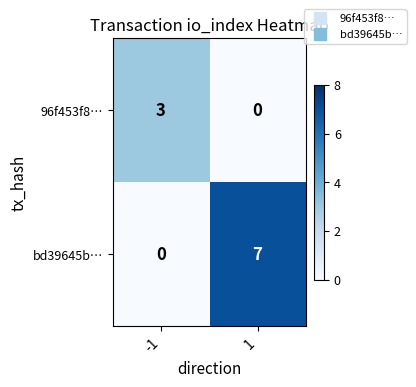

How many data points does each series have?

2